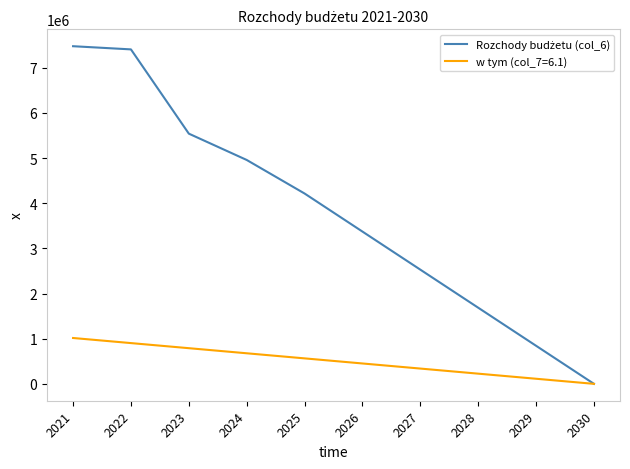

The value of w tym (col_7=6.1) at 2021 is 1015200. True or false?

True